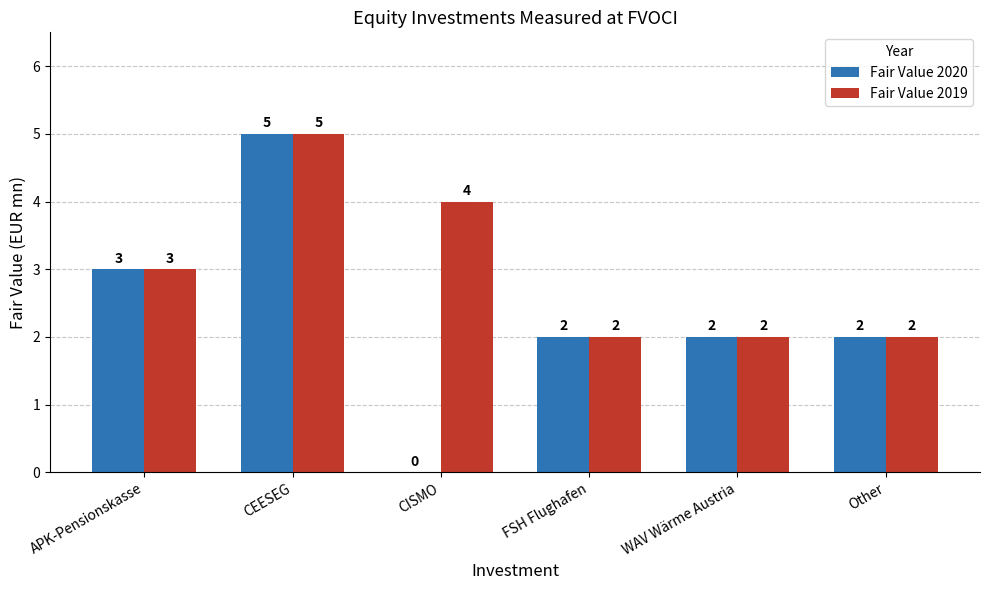

What is the sum of all Fair Value 2019 values?

18